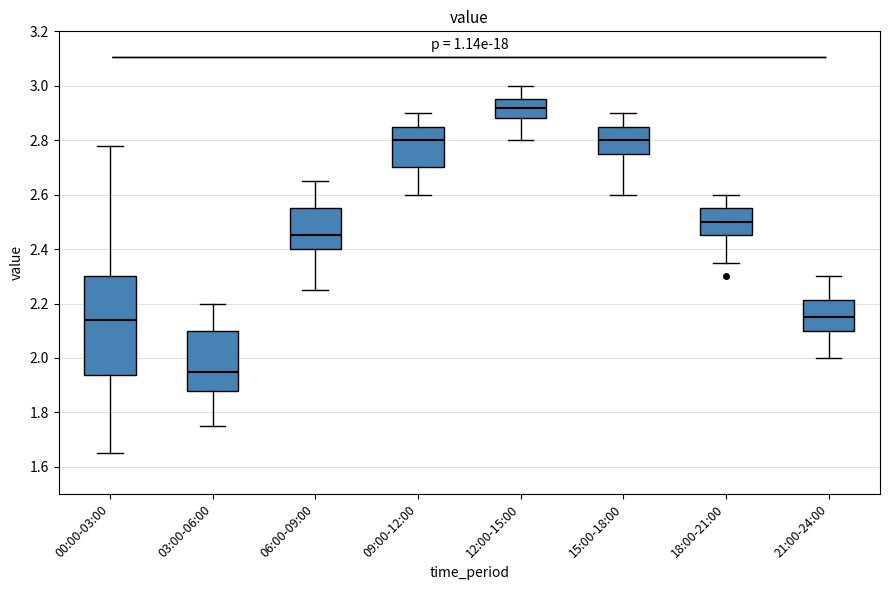

Reading left to right, read every box against the y-axis: the position of its median line, the range the box covers, and the ends of its whiskers. The values are not printed on the chart, so give them approximately, as read against the axis.

00:00-03:00: median 2.14, box 1.94 to 2.30, whiskers 1.66 to 2.78
03:00-06:00: median 1.96, box 1.88 to 2.10, whiskers 1.76 to 2.20
06:00-09:00: median 2.46, box 2.40 to 2.56, whiskers 2.26 to 2.66
09:00-12:00: median 2.80, box 2.70 to 2.86, whiskers 2.60 to 2.90
12:00-15:00: median 2.92, box 2.88 to 2.96, whiskers 2.80 to 3.00
15:00-18:00: median 2.80, box 2.76 to 2.86, whiskers 2.60 to 2.90
18:00-21:00: median 2.50, box 2.46 to 2.56, whiskers 2.36 to 2.60
21:00-24:00: median 2.16, box 2.10 to 2.22, whiskers 2.00 to 2.30